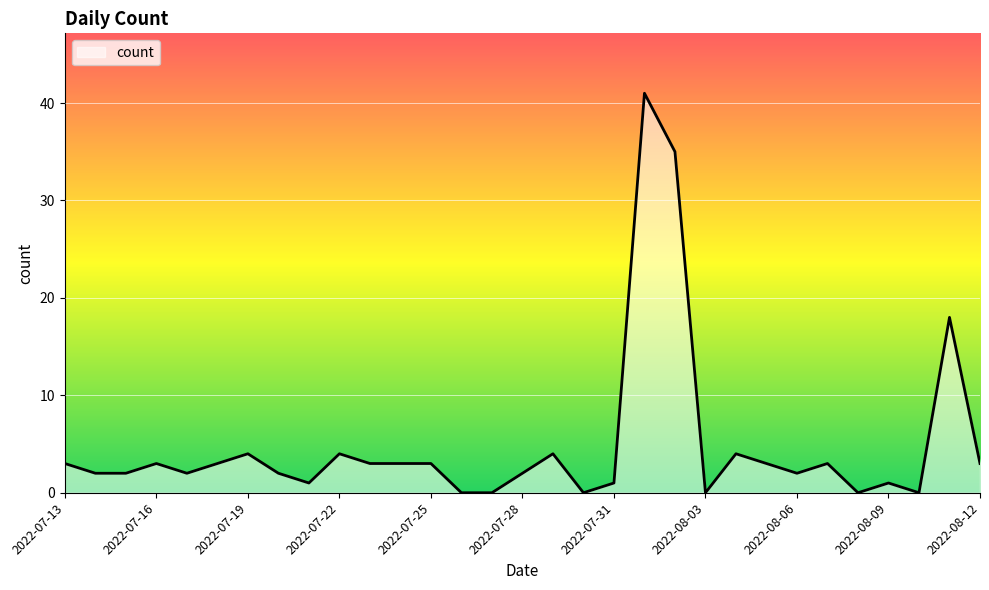

What is the maximum value shown in the chart?

41